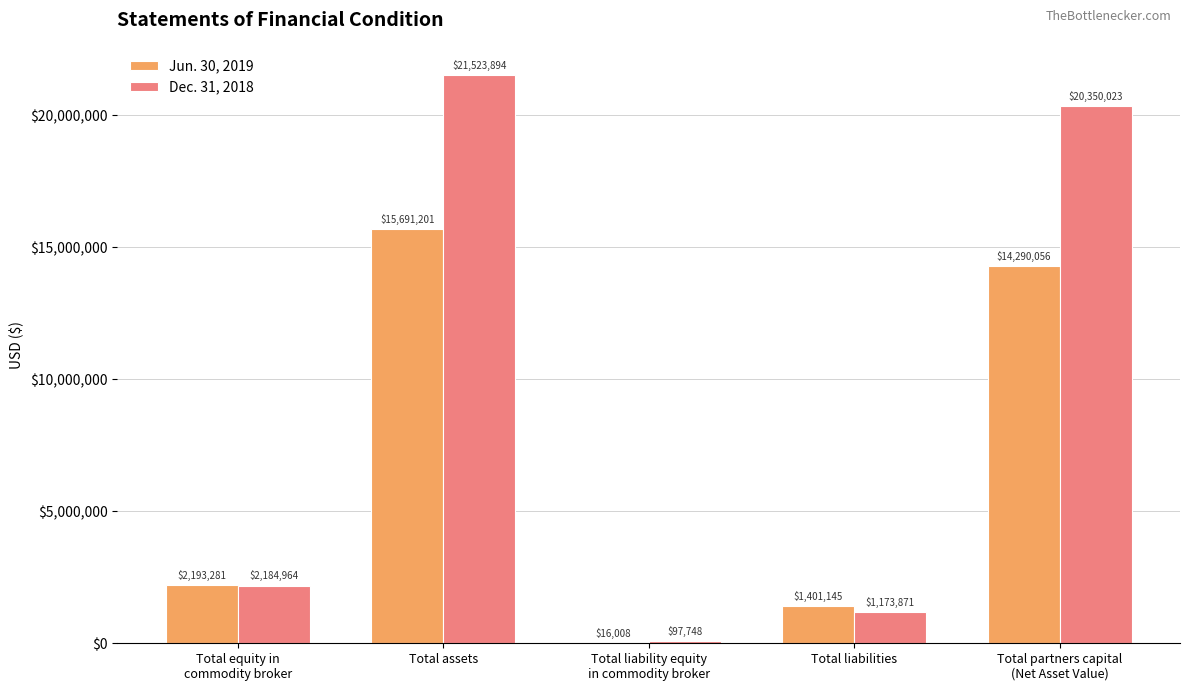

At which label is Dec. 31, 2018 closest to 10810821?

Total equity in
commodity broker